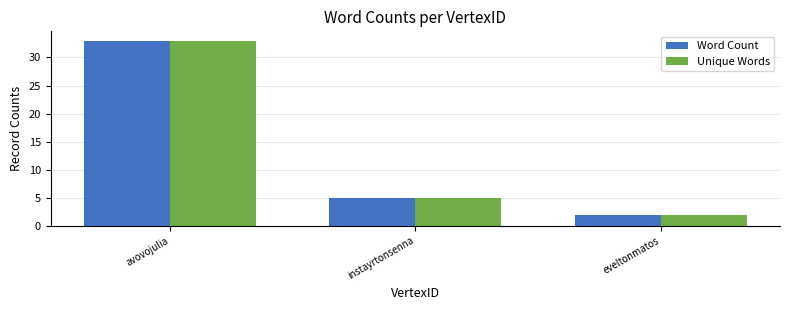

What is the difference between the Unique Words values at instayrtonsenna and avovojulia?

28